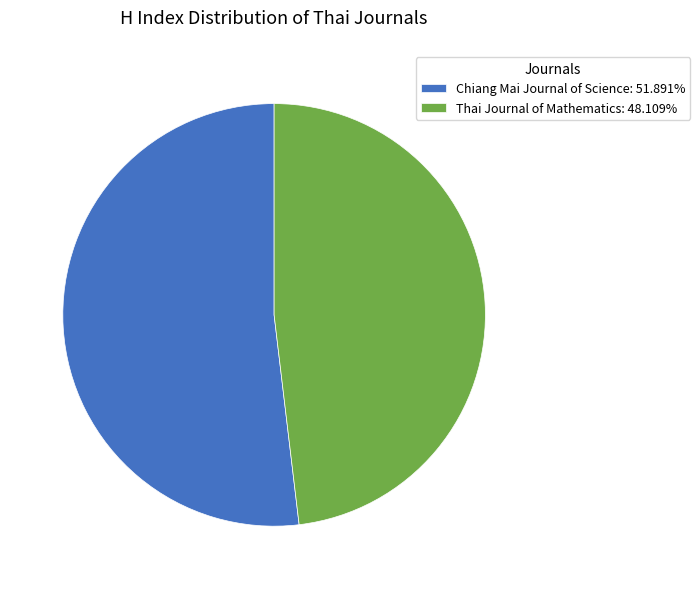

What is the majority slice?

Chiang Mai Journal of Science